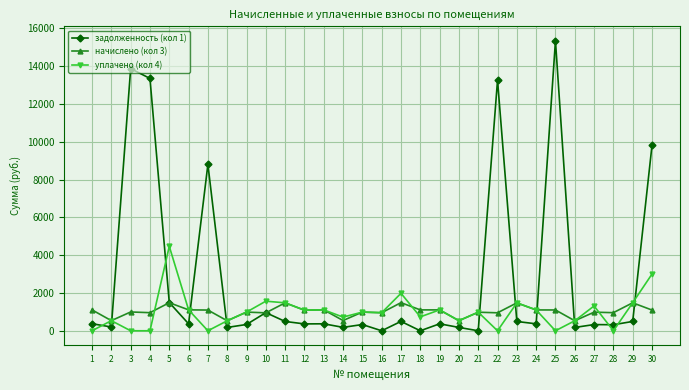

Is it true that начислено (кол 3) equals 957.5 at 4?

True